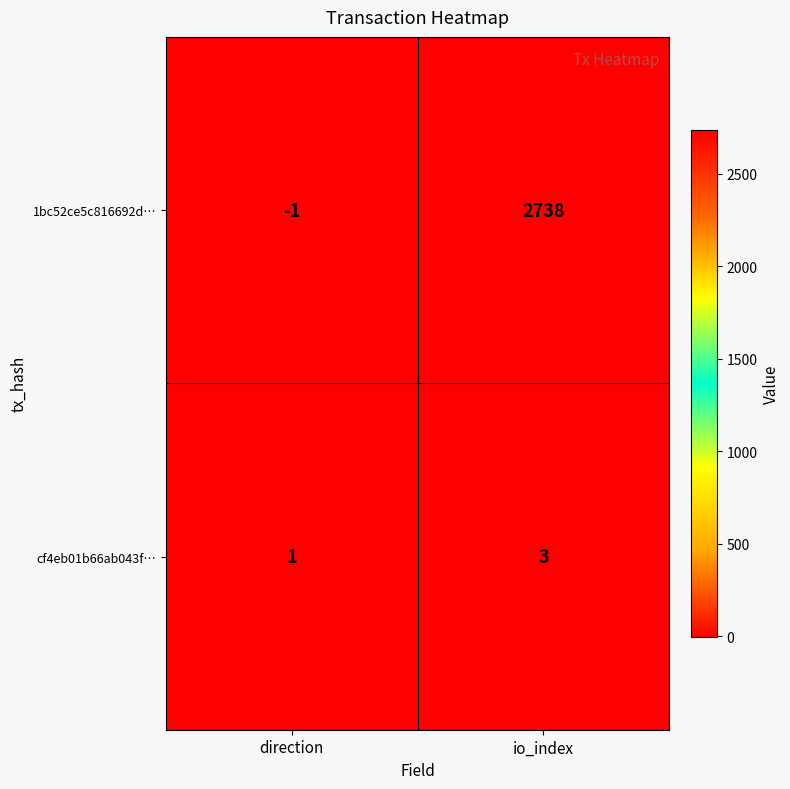

At which category is the sum across all series the highest?

io_index